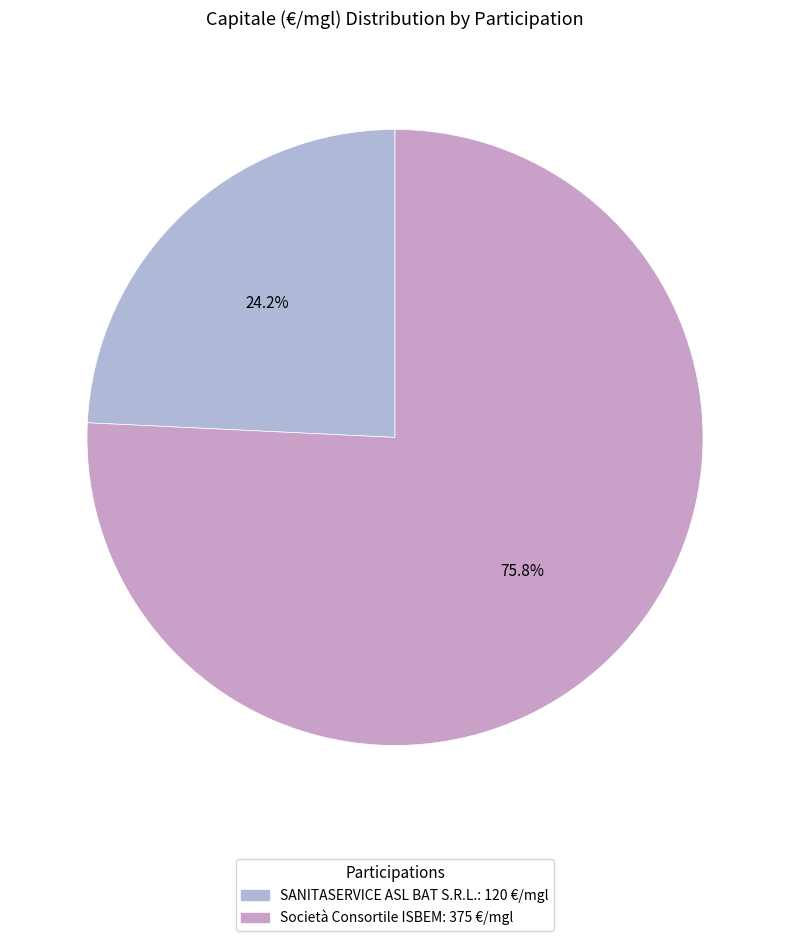

Approximately how many times larger is the value at SANITASERVICE ASL BAT S.R.L. compared to Società Consortile ISBEM?

0.3